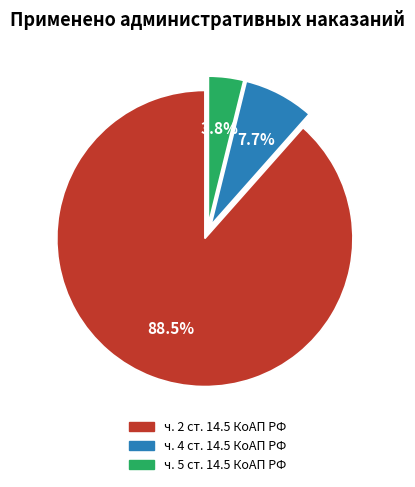

How many slices are in this pie chart?

3